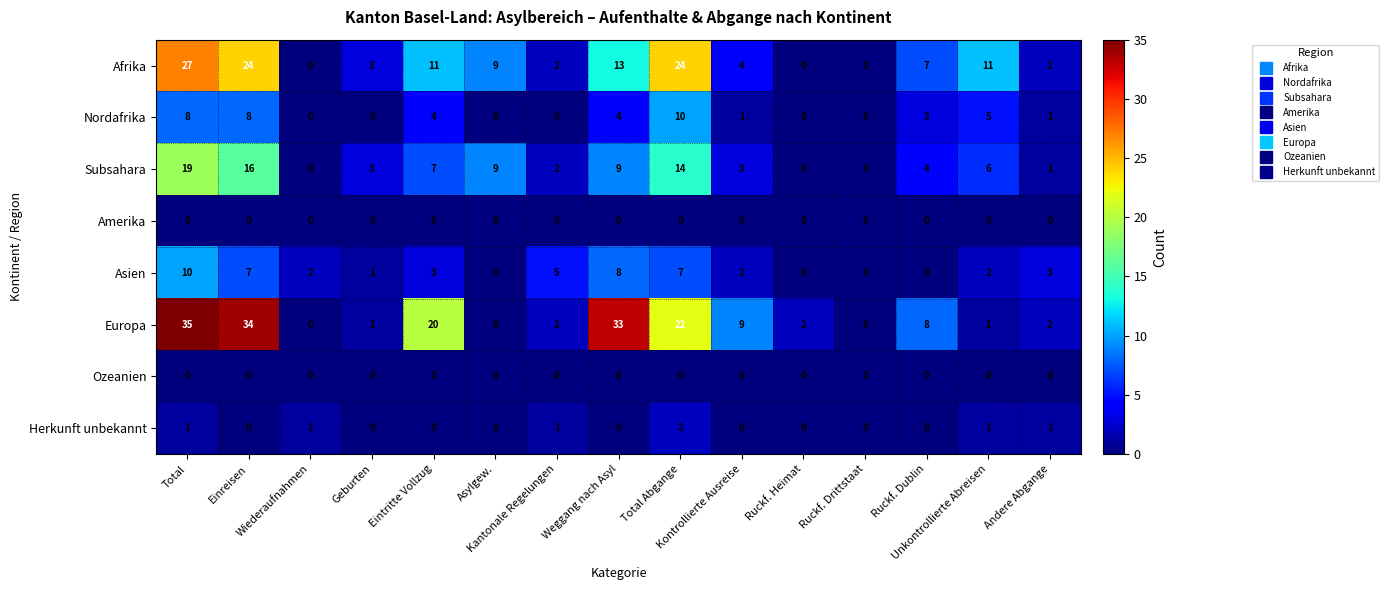

What is the total value across all series at Total Abgange?

79